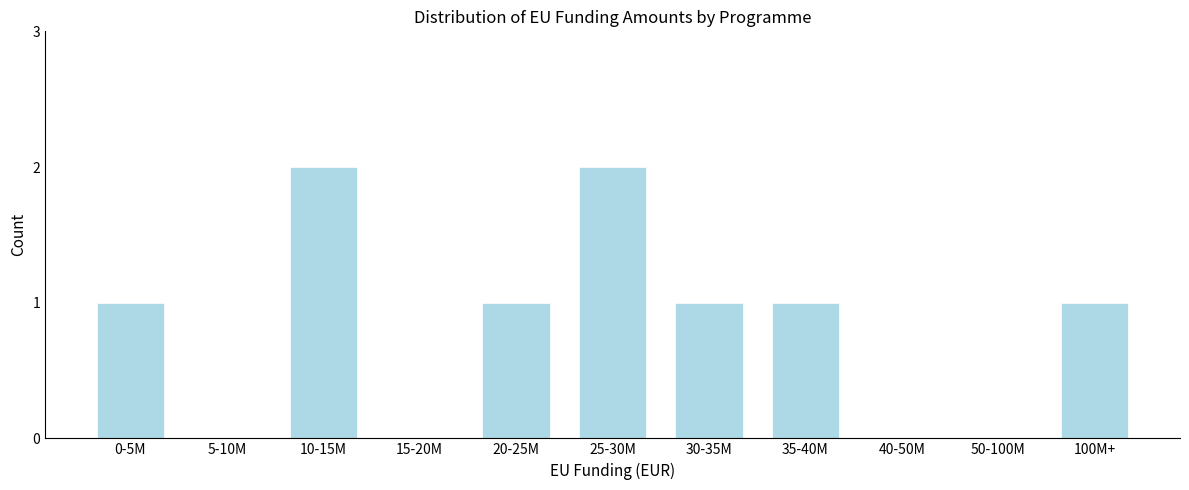

Reading left to right, what are all the values shown in this chart?

0-5M=1	5-10M=0	10-15M=2	15-20M=0	20-25M=1	25-30M=2	30-35M=1	35-40M=1	40-50M=0	50-100M=0	100M+=1